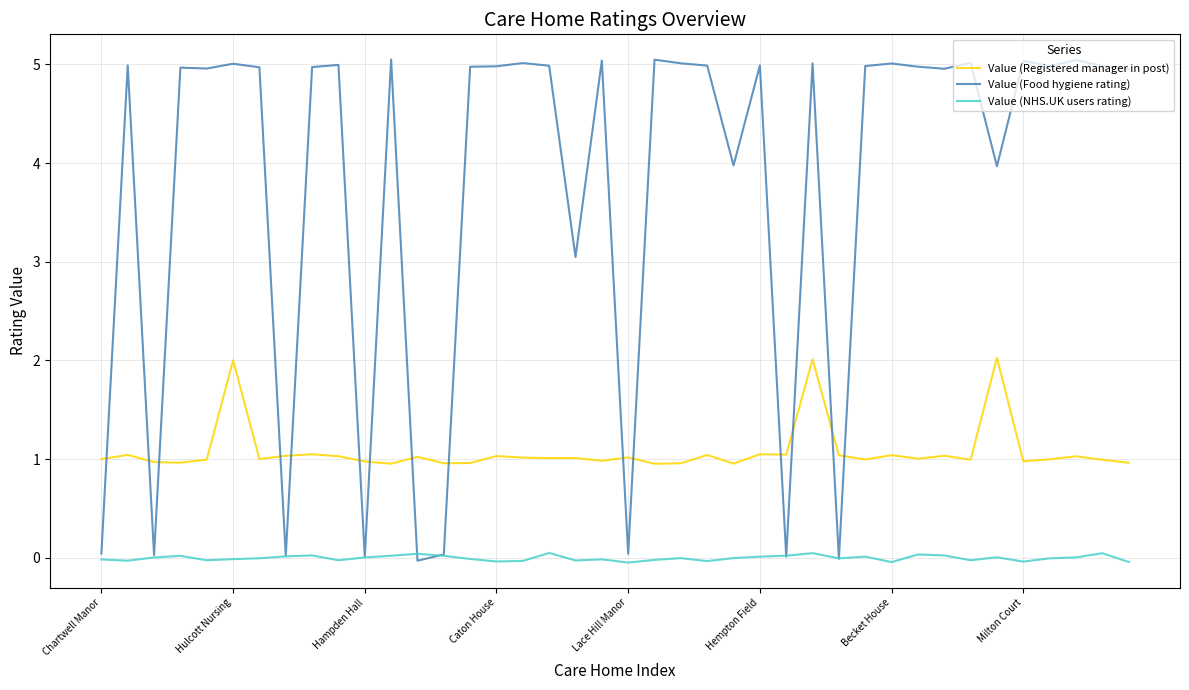

What is the maximum value shown in the chart?

5.0